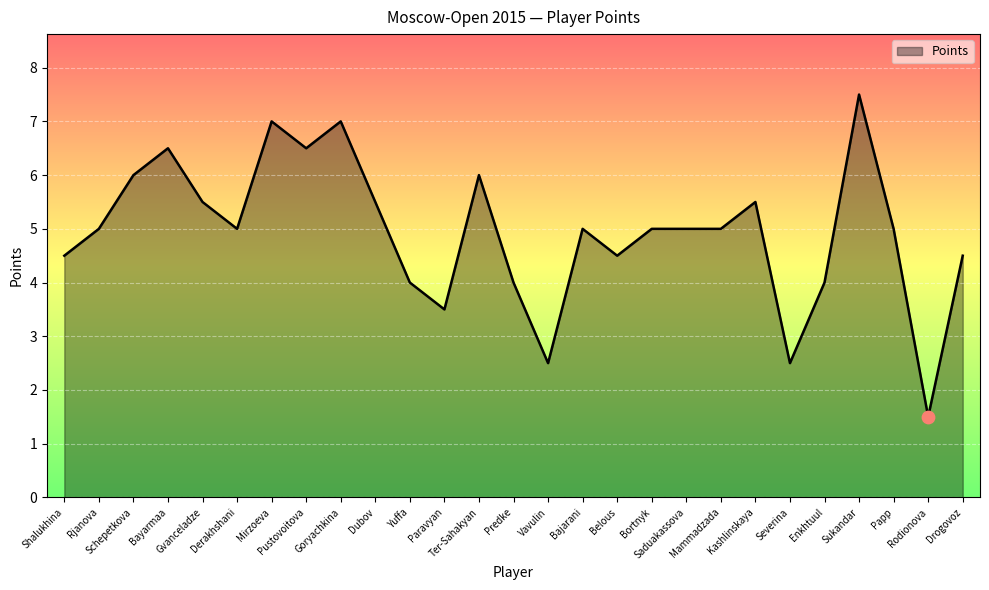

What is the change in value from Paravyan to Enkhtuul?

+0.5